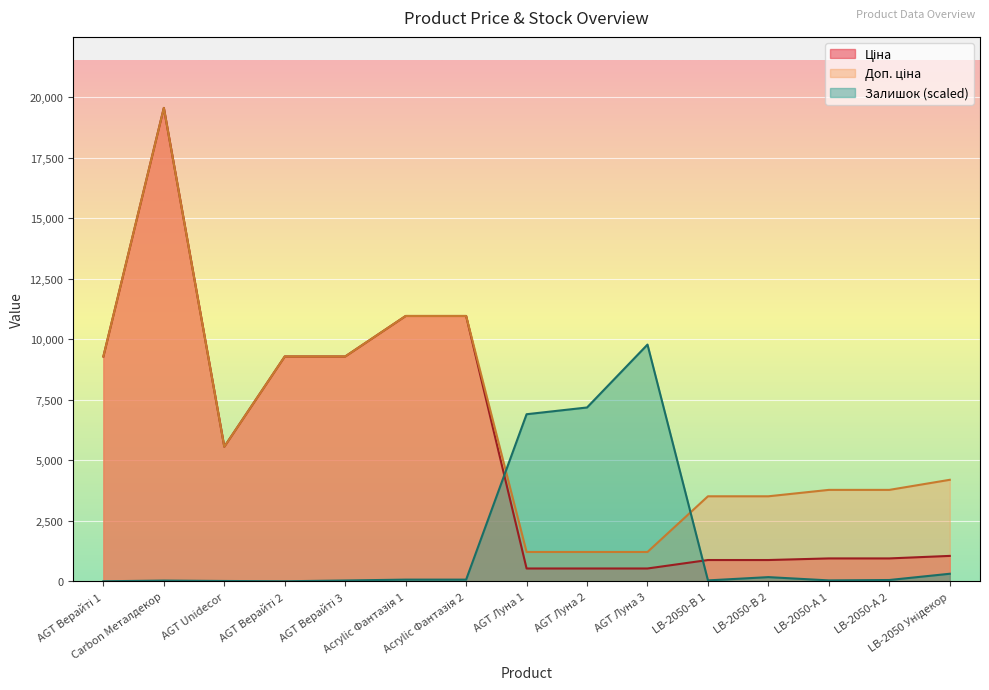

What is the sum of the Доп. ціна values at AGT Верайті 1 and AGT Луна 2?

10501.1